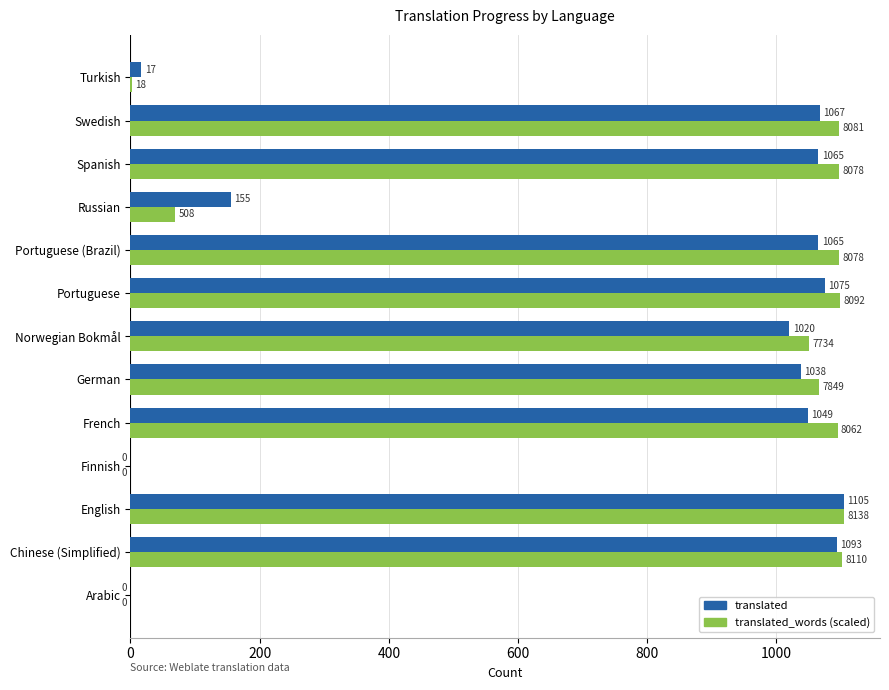

What is the maximum value for translated?

1105.0